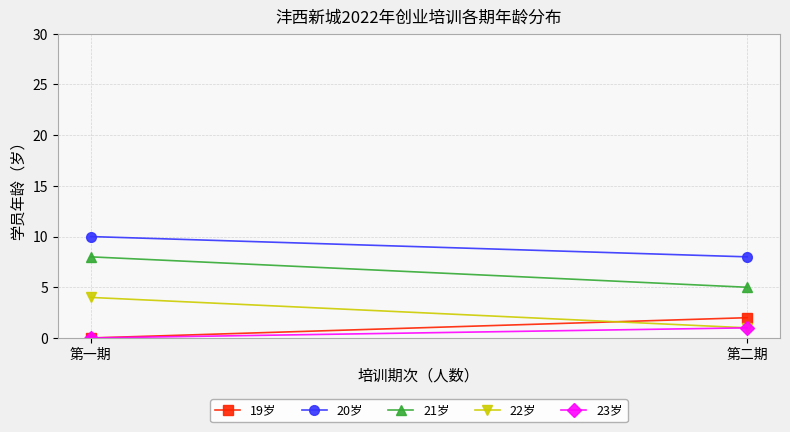

What is the difference between the 19岁 values at 第二期 and 第一期?

2